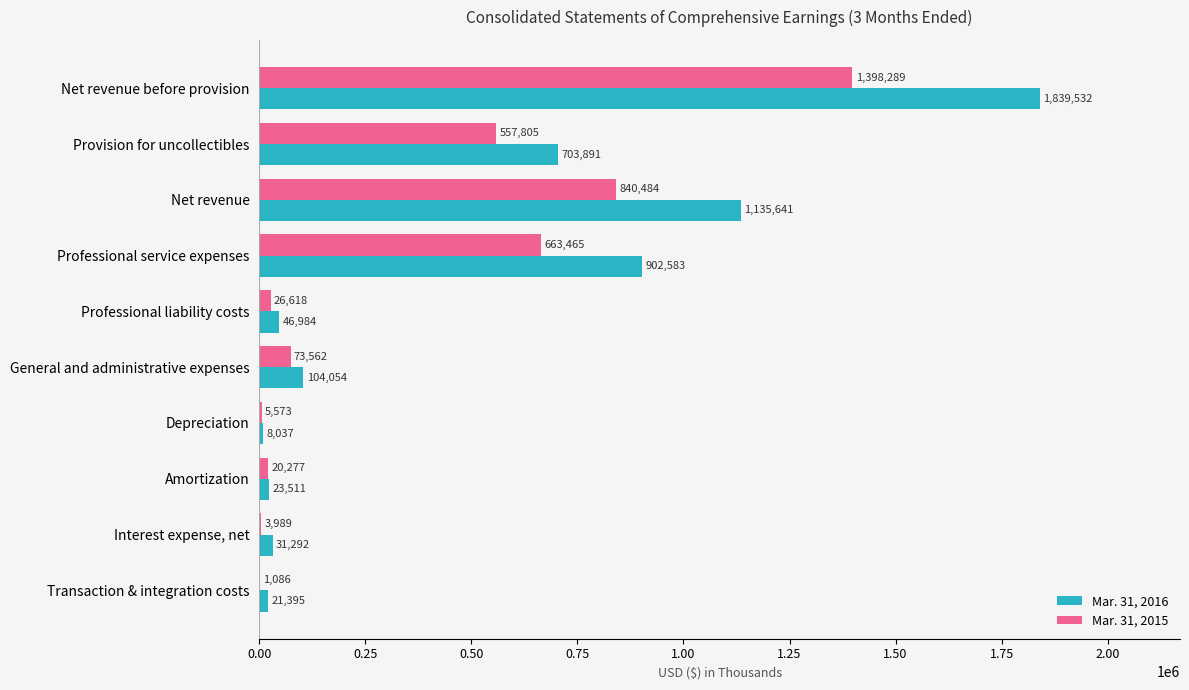

How many series are shown in this chart?

2